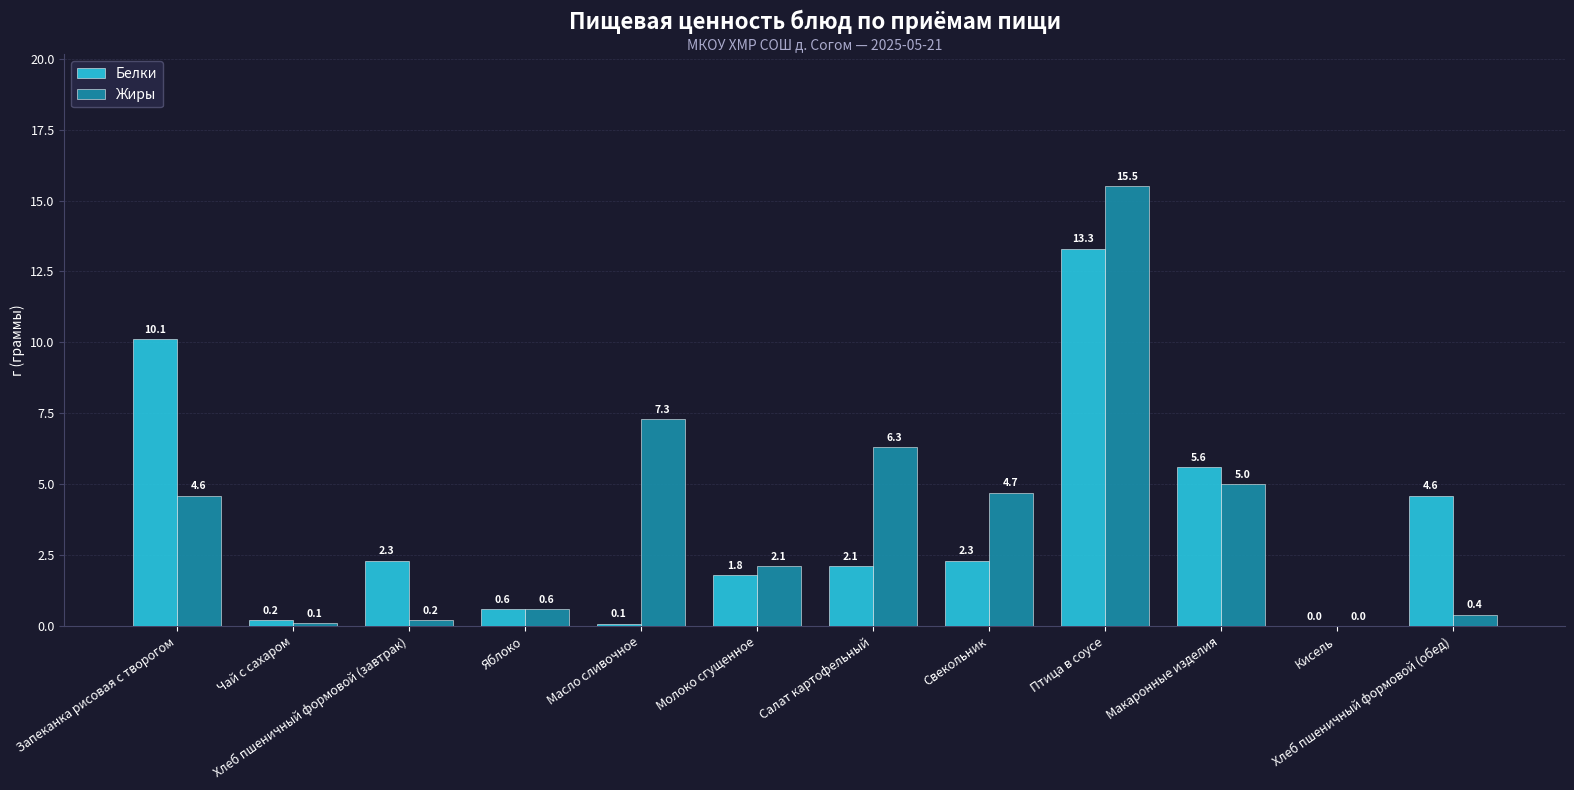

Where is Белки nearest to the value 6?

Макаронные изделия